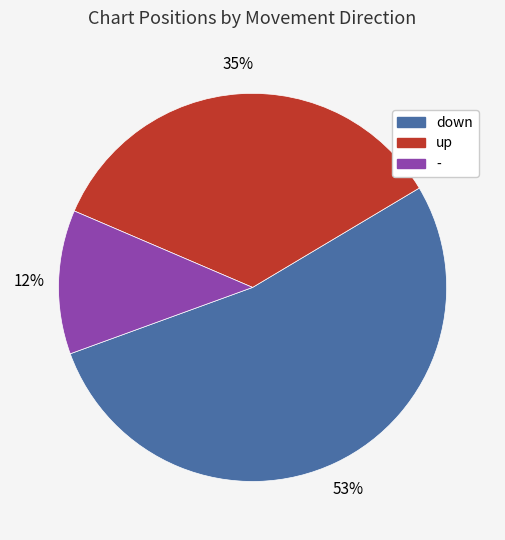

Rank the categories by value from lowest to highest.

-, up, down